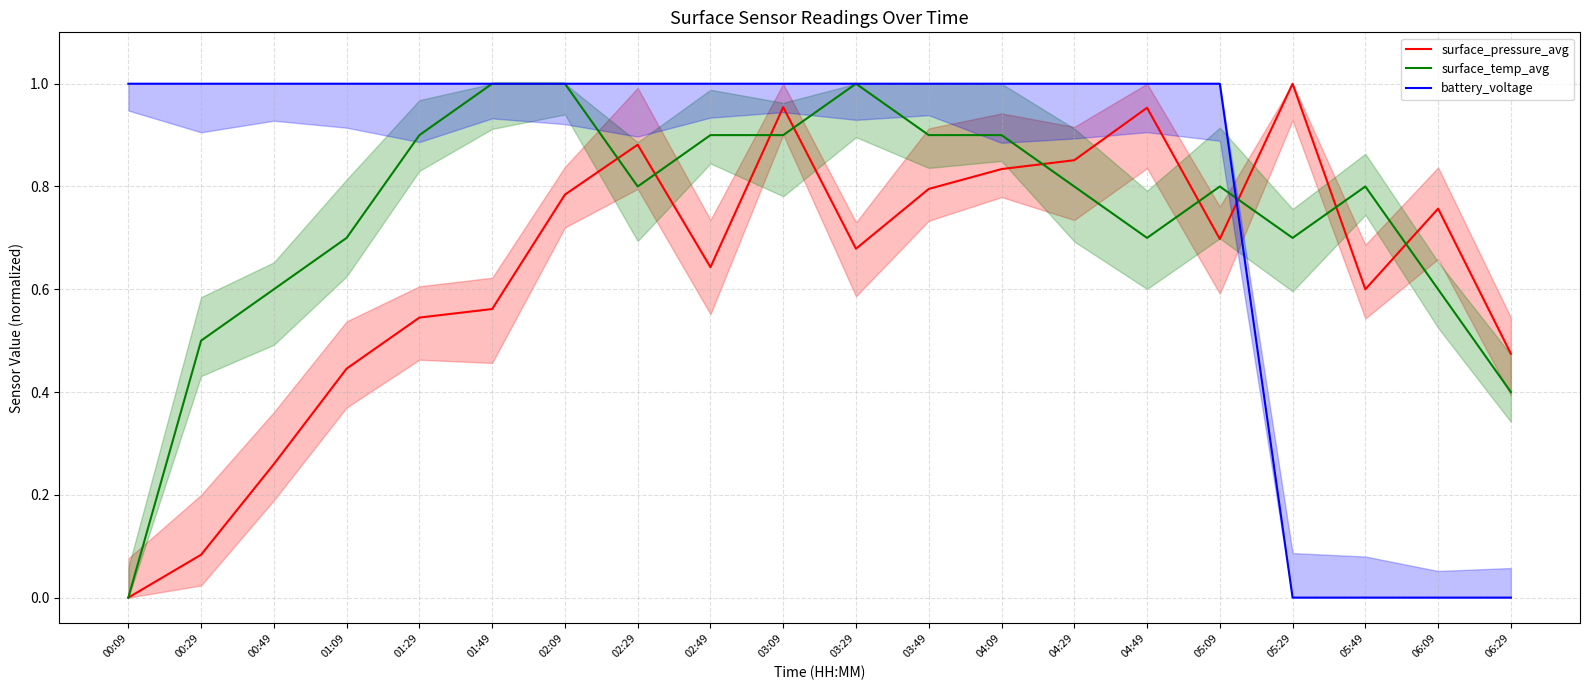

What is the label of the 4th point from the left?

01:09